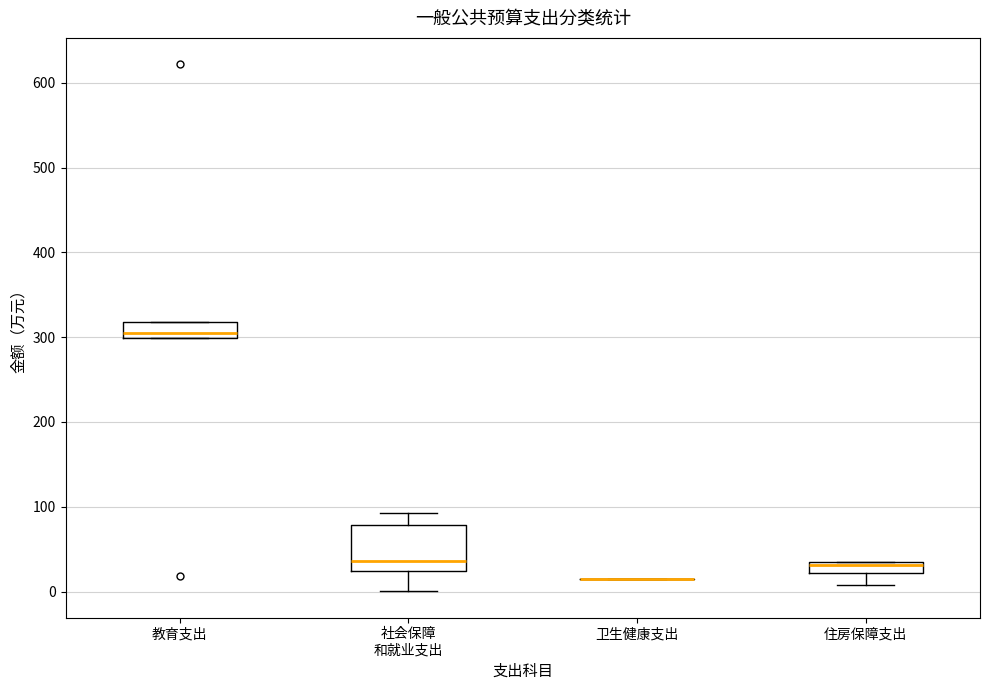

Comparing the boxes themselves (not the whiskers), which one is the tallest?

社会保障 和就业支出